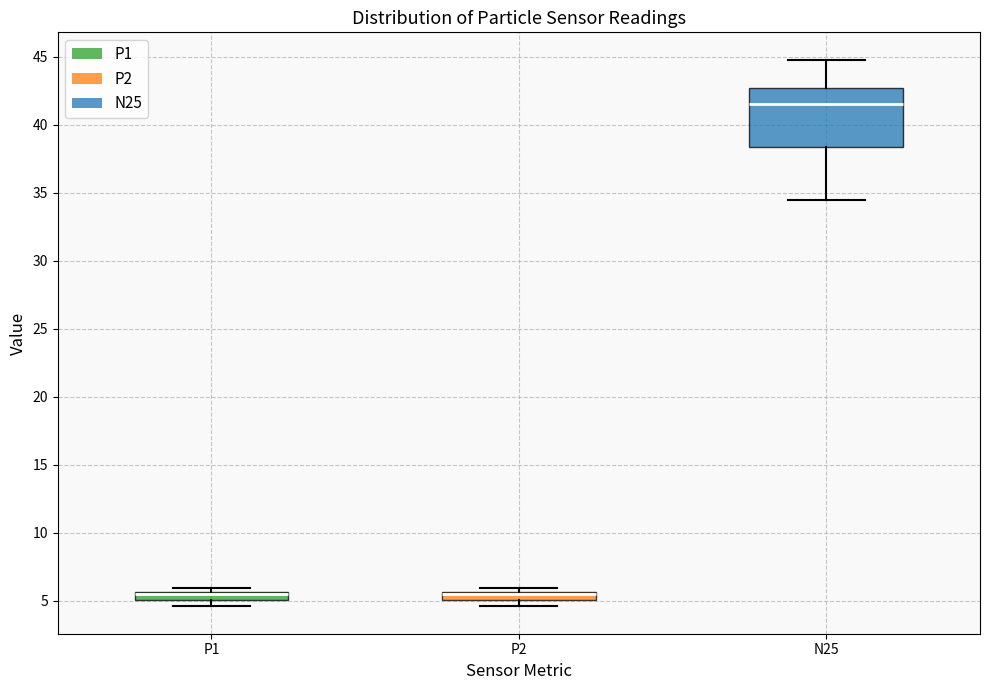

Where does the lower whisker of the box for N25 end on the y-axis? The values are not printed on the chart, so give them approximately, as read against the axis.

34.5